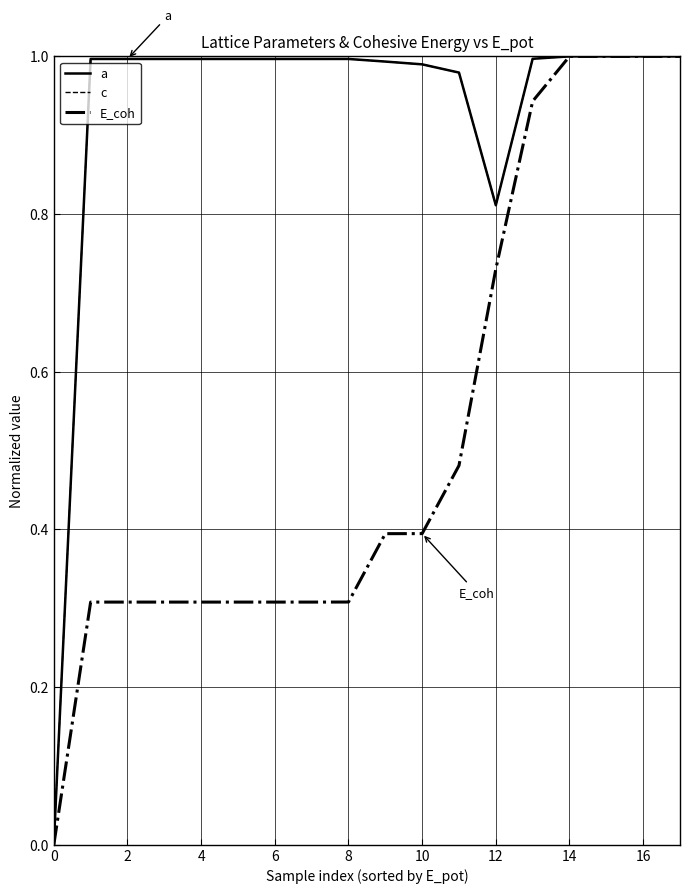

Is this an area chart (filled region under the line)?

No